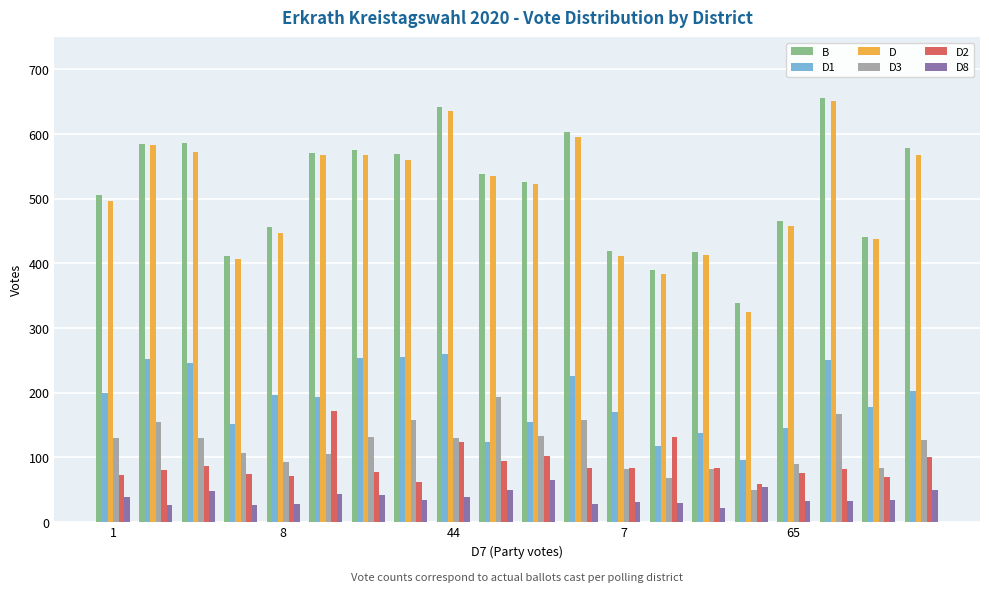

At how many categories does at least one series exceed 637?

2